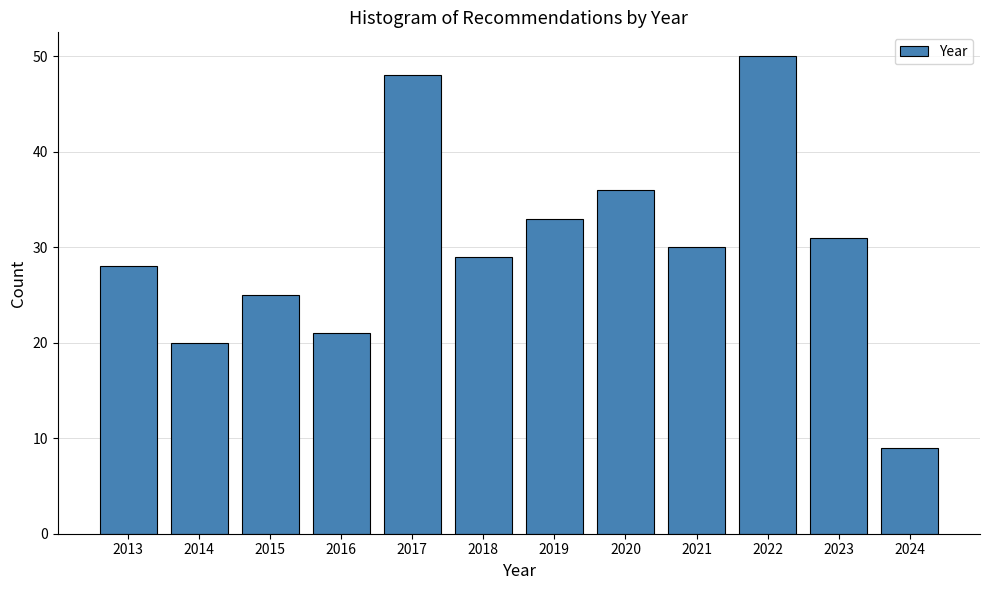

Reading right to left, extract all data points from this chart.

9	31	50	30	36	33	29	48	21	25	20	28